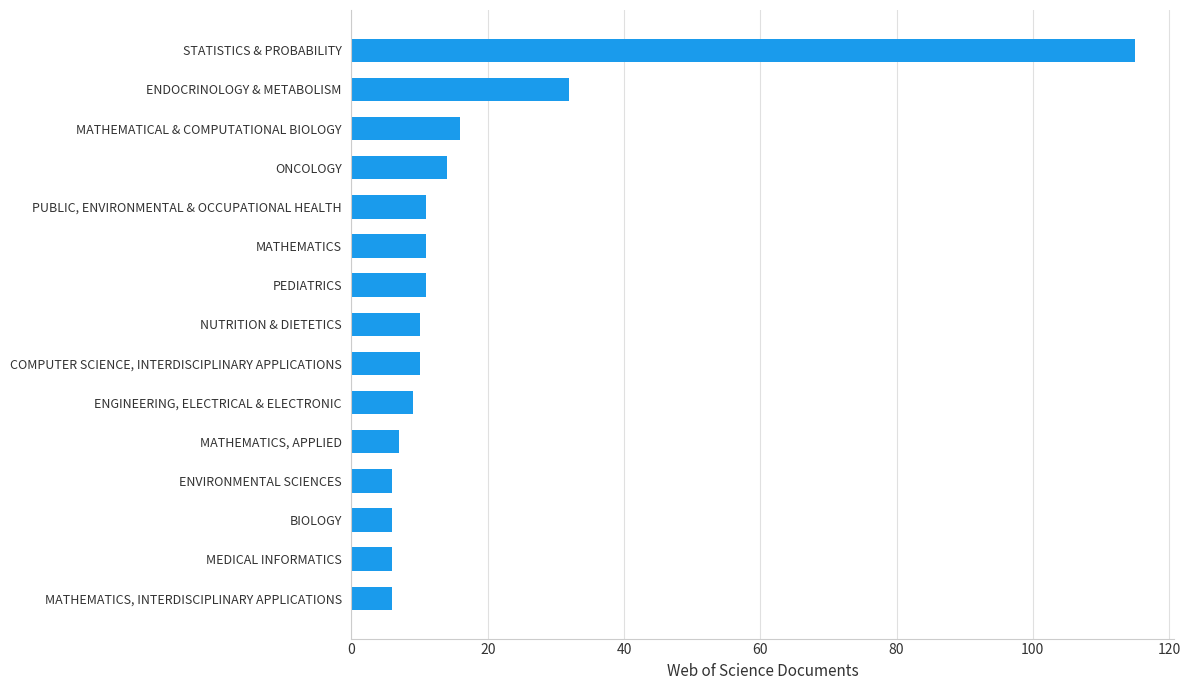

What is the sum of all values?

270